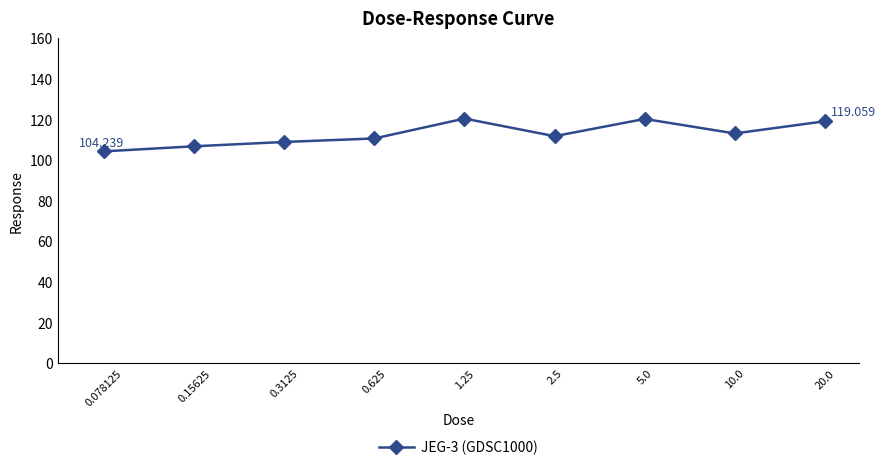

What is the greatest value displayed?

120.4